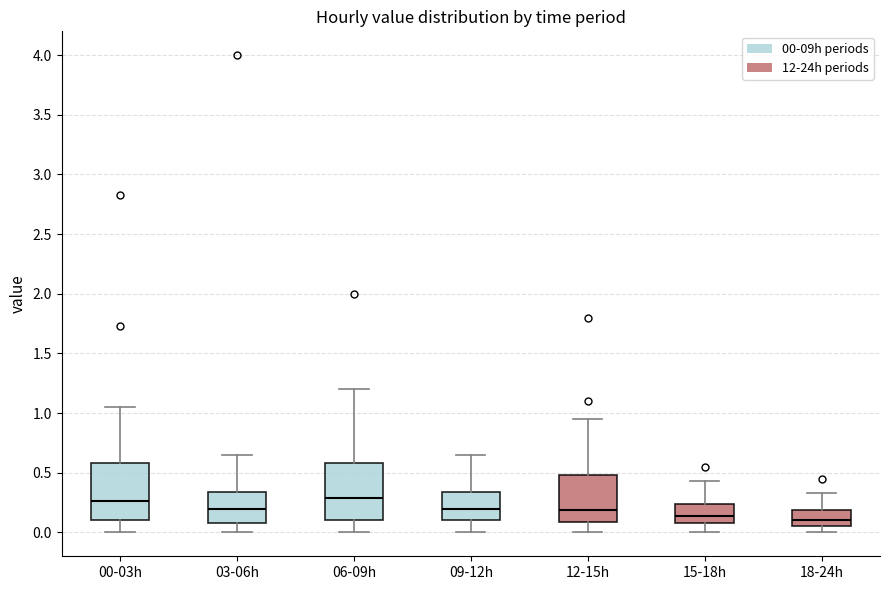

Reading left to right, read every box against the y-axis: the position of its median line, the range the box covers, and the ends of its whiskers. The values are not printed on the chart, so give them approximately, as read against the axis.

00-03h: median 0.25, box 0.10 to 0.60, whiskers 0.00 to 1.05
03-06h: median 0.20, box 0.10 to 0.35, whiskers 0.00 to 0.65
06-09h: median 0.30, box 0.10 to 0.60, whiskers 0.00 to 1.20
09-12h: median 0.20, box 0.10 to 0.35, whiskers 0.00 to 0.65
12-15h: median 0.20, box 0.10 to 0.50, whiskers 0.00 to 0.95
15-18h: median 0.15, box 0.10 to 0.25, whiskers 0.00 to 0.45
18-24h: median 0.10, box 0.05 to 0.20, whiskers 0.00 to 0.35